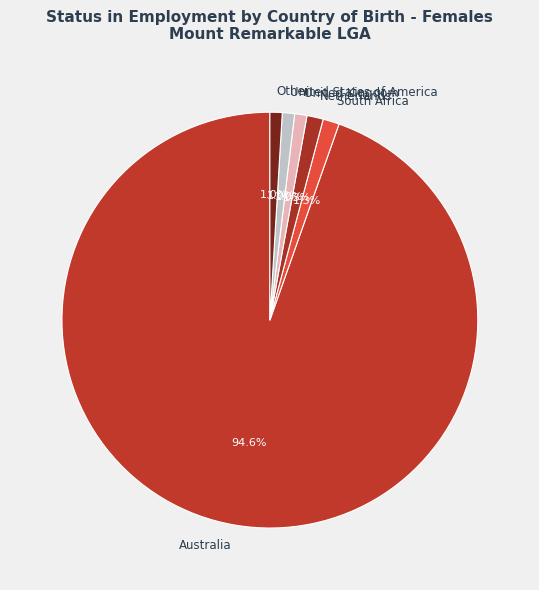

How much of the chart is everything except South Africa?

98.7%